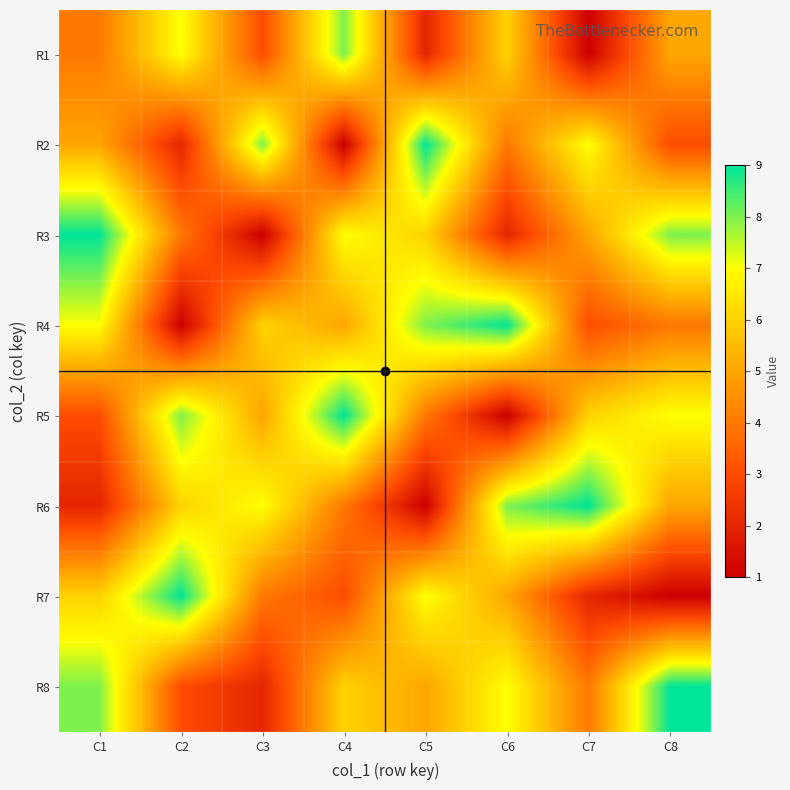

What is the spread (max minus min) of values at C6?

8